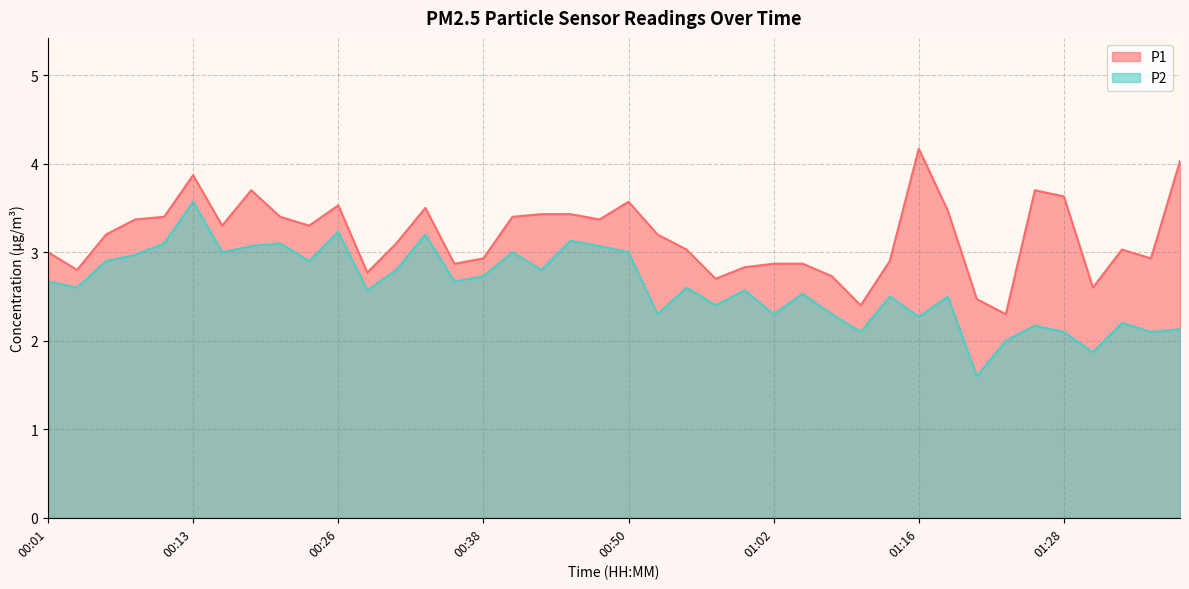

Is it true that P2 equals 2.9 at 00:23?

True